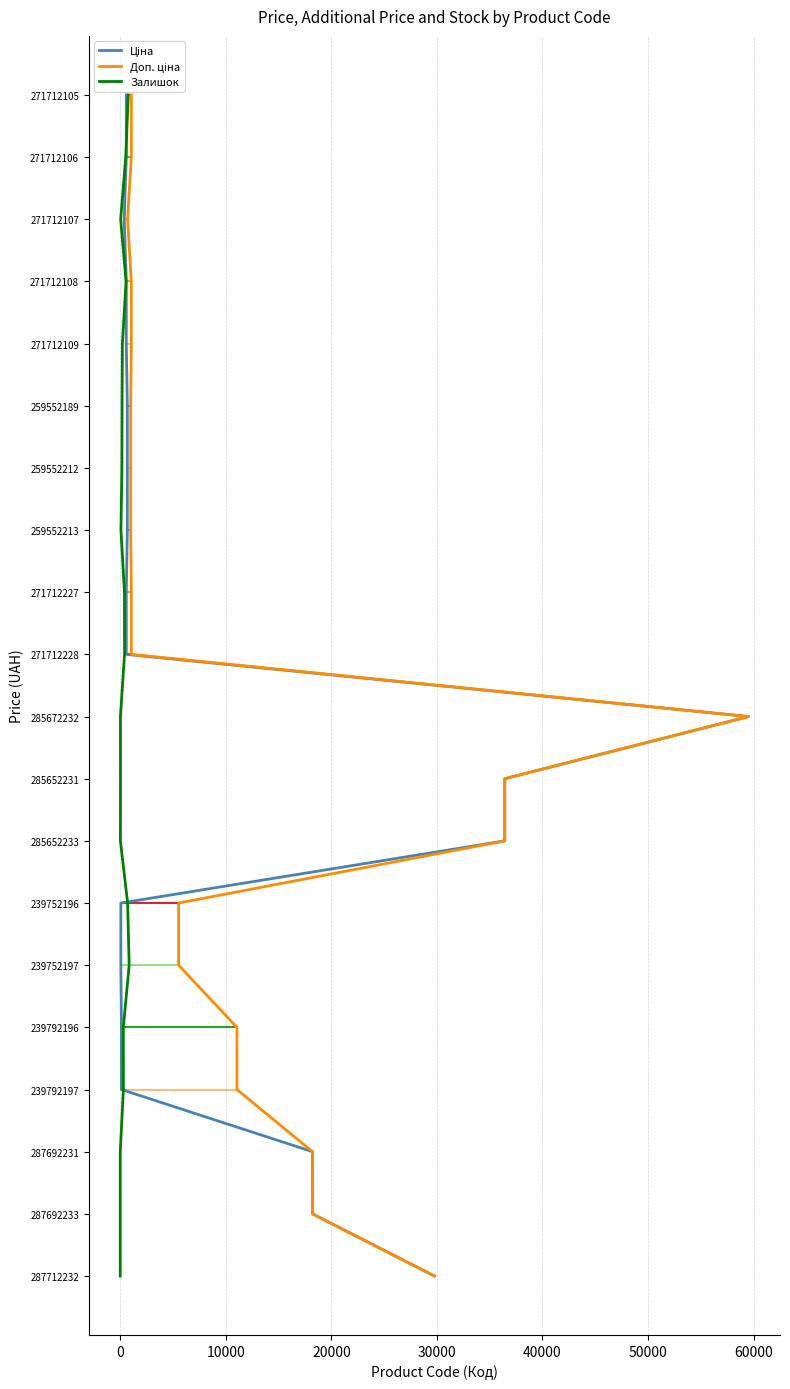

Does the chart have visible grid lines?

Yes